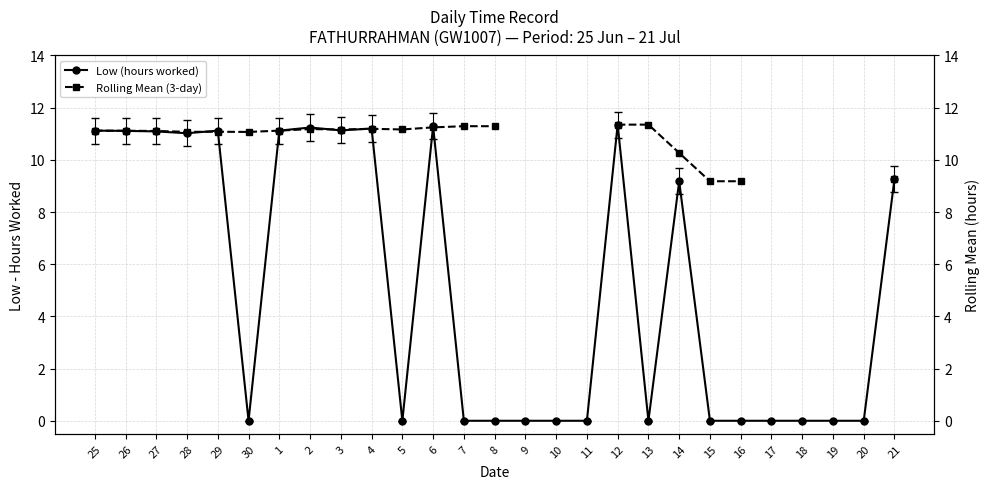

True or false: Rolling Mean (3-day) has more than 1 points higher than both neighbors.

True